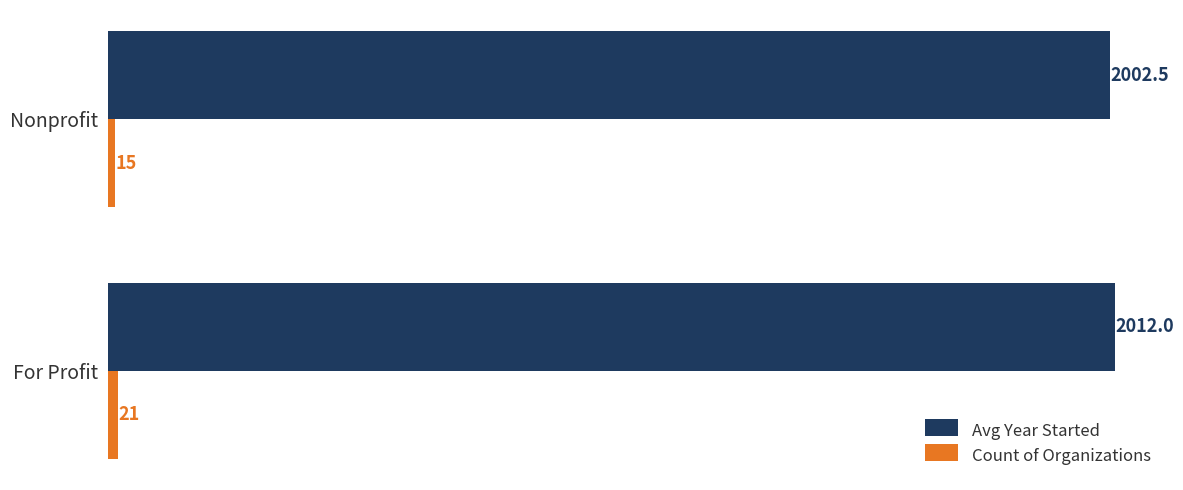

How many distinct data groups are displayed?

2